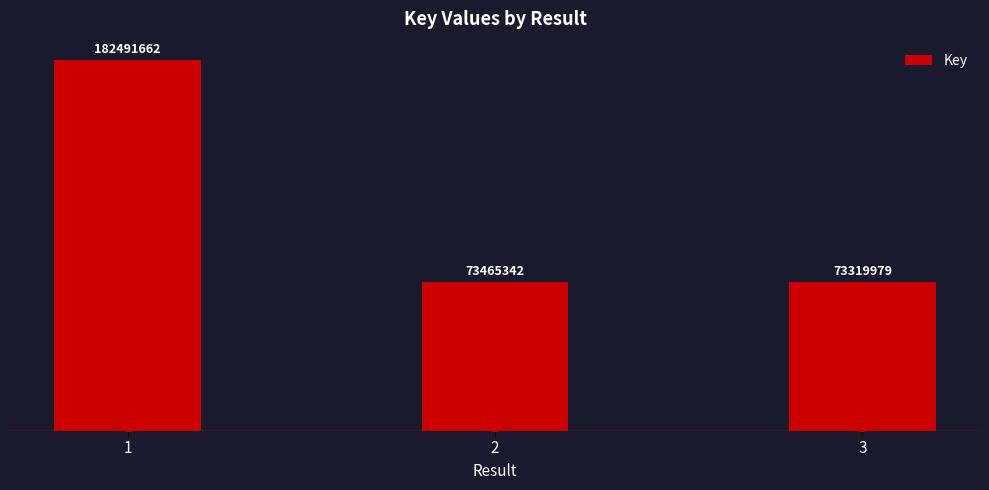

Reading right to left, list all the values displayed in this chart.

3=73319979	2=73465342	1=182491662